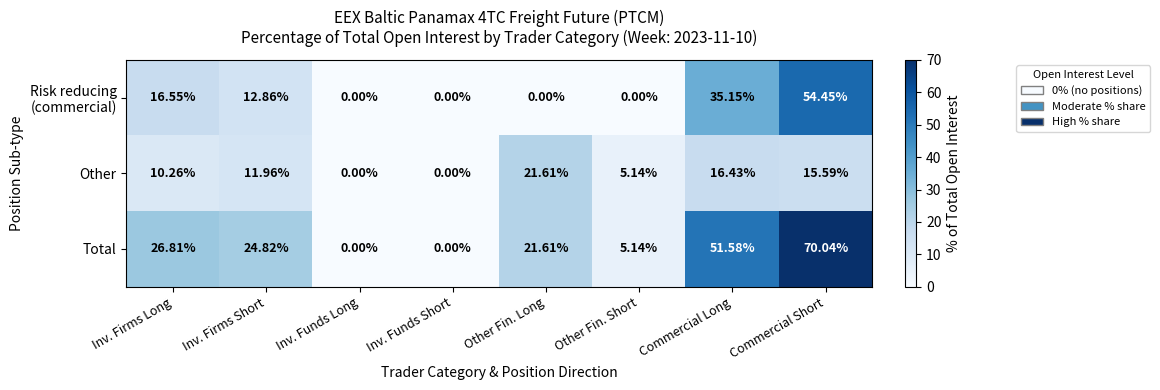

At which label does Total first exceed 24?

Inv. Firms Long